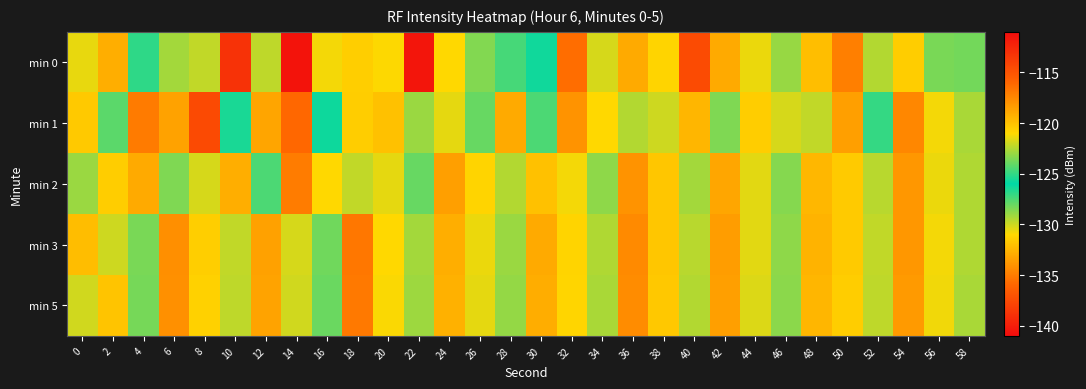

How many data points does each series have?

30